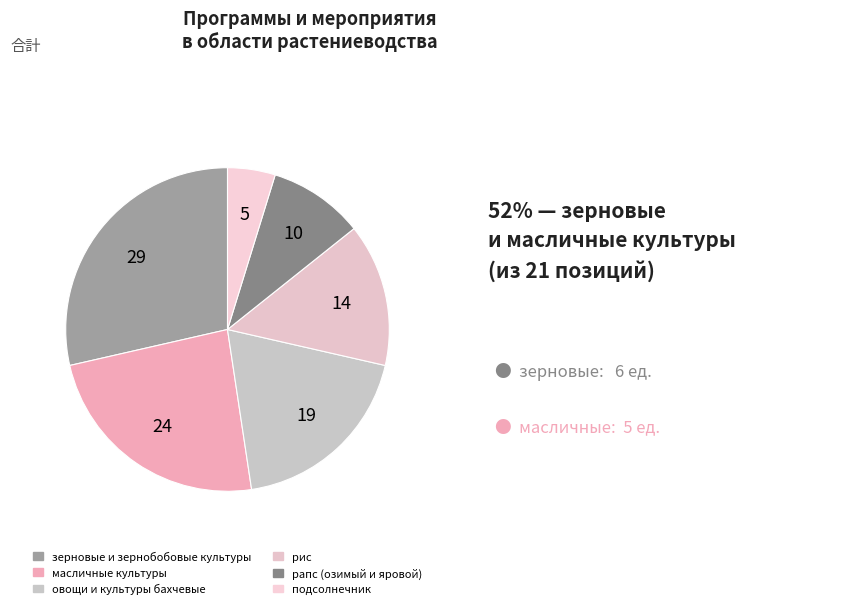

To the nearest percent, what is the difference between the largest and smallest slice percentages?

24%